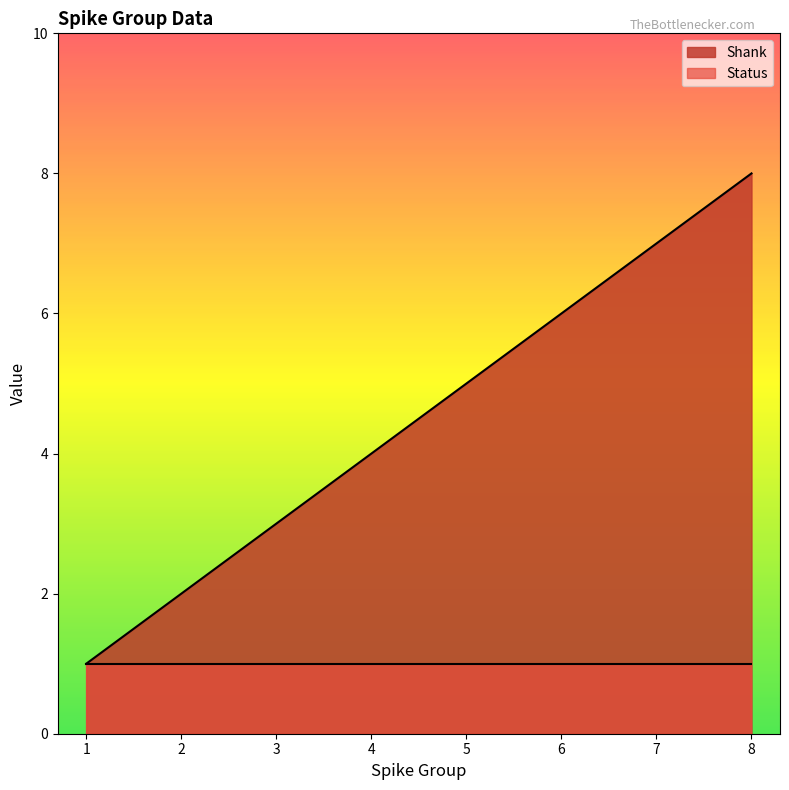

What is the value of the 3rd point from the left?

3